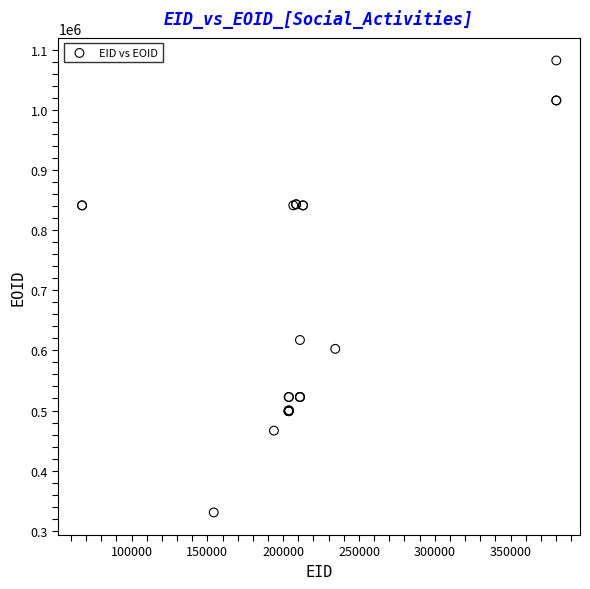

What Y value in the scatter plot is closest to 706267?

617230